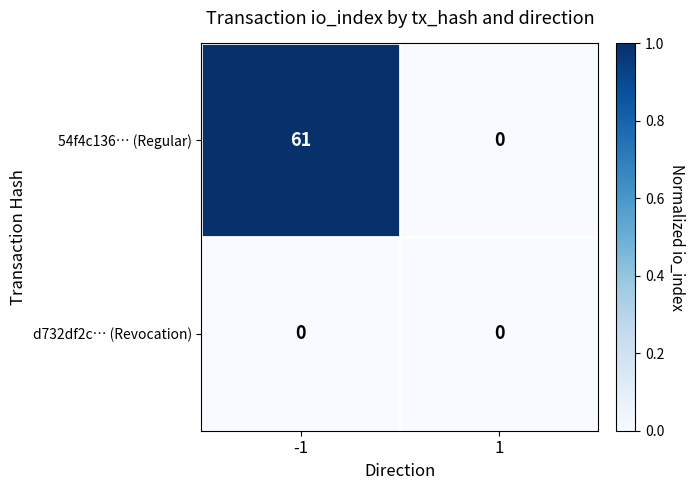

How many series are shown in this chart?

2